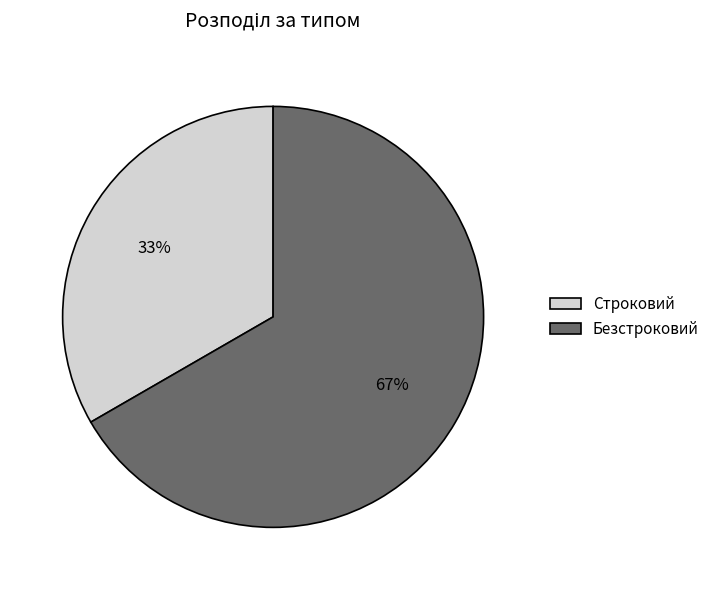

Count the number of slices in the pie.

2